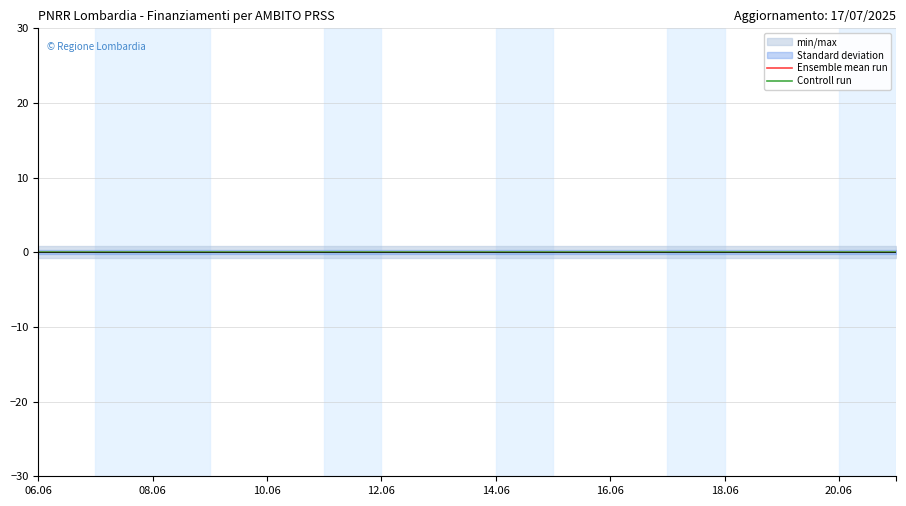

Which series has the largest total across all categories?

Controll run